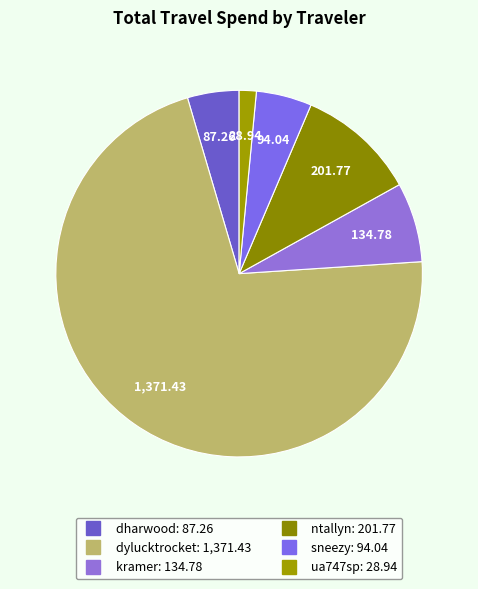

Count the number of slices in the pie.

6